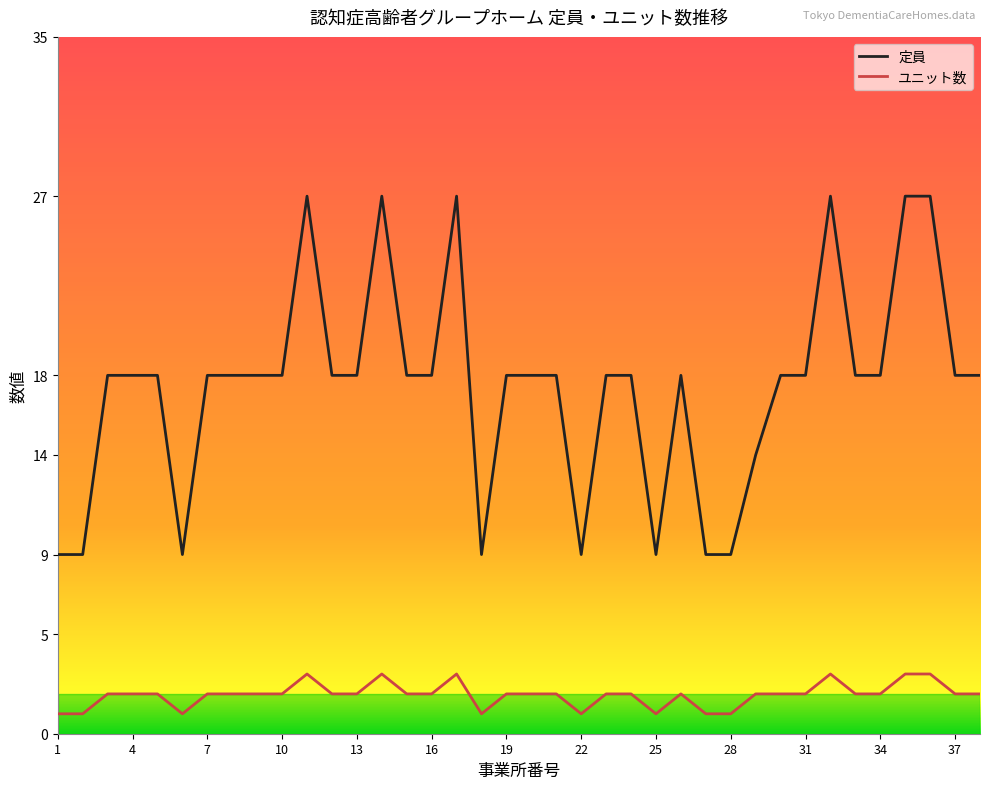

What is the difference between the maximum and minimum values in the 定員 series?

18